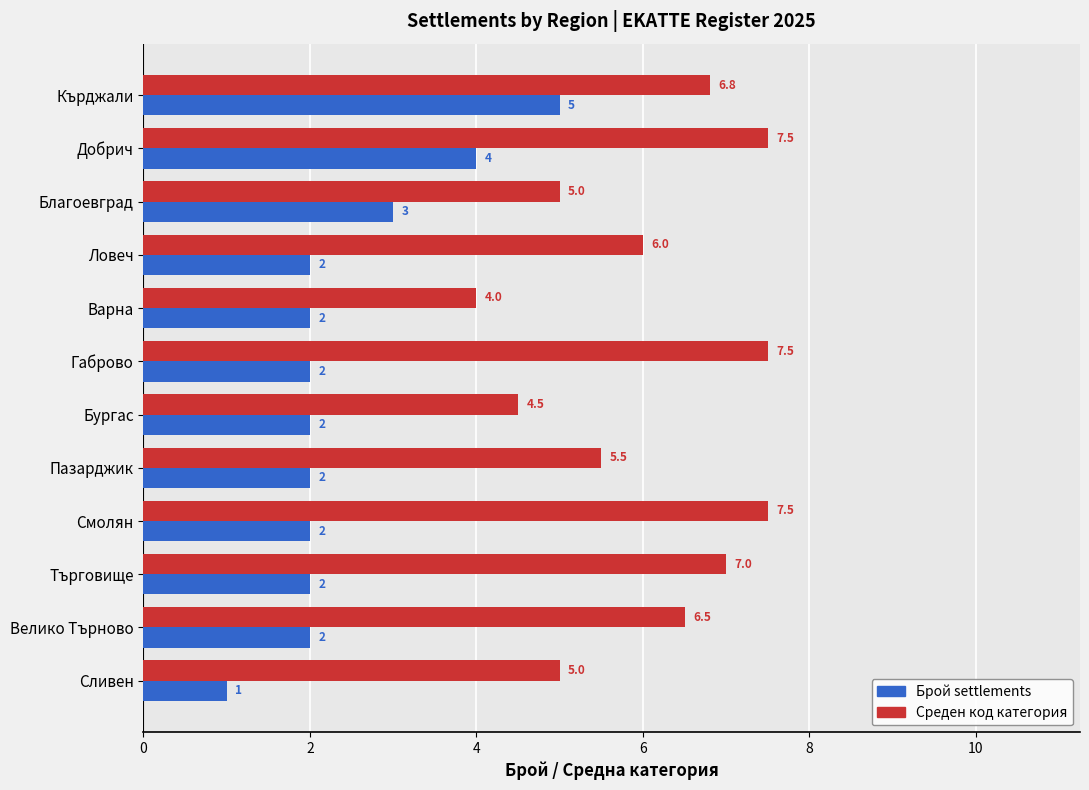

What is the sum of all Брой settlements values?

29.0